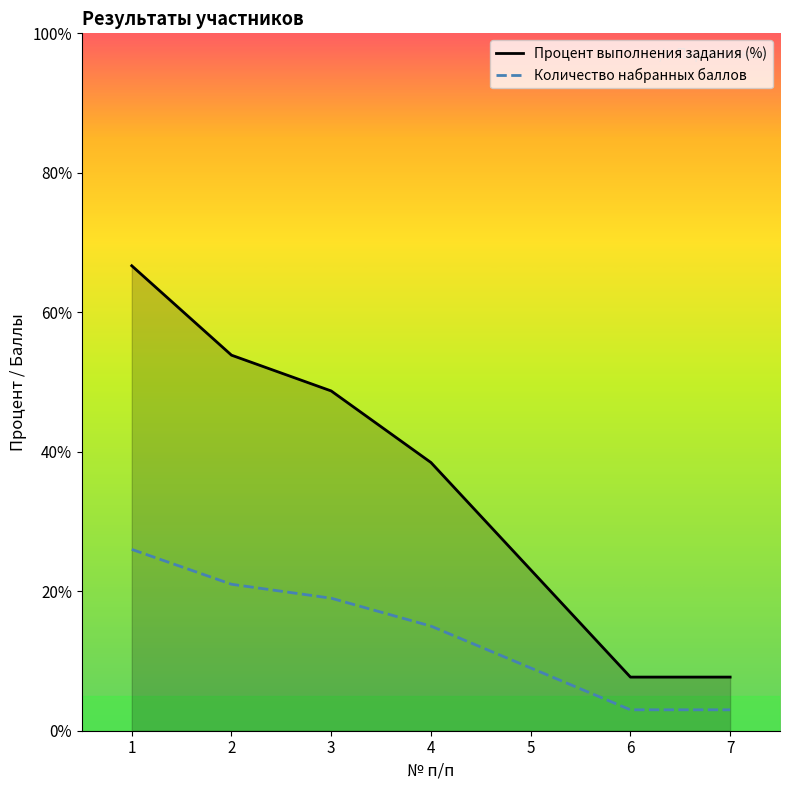

What is the difference between the Процент выполнения задания (%) values at 6 and 3?

41.0